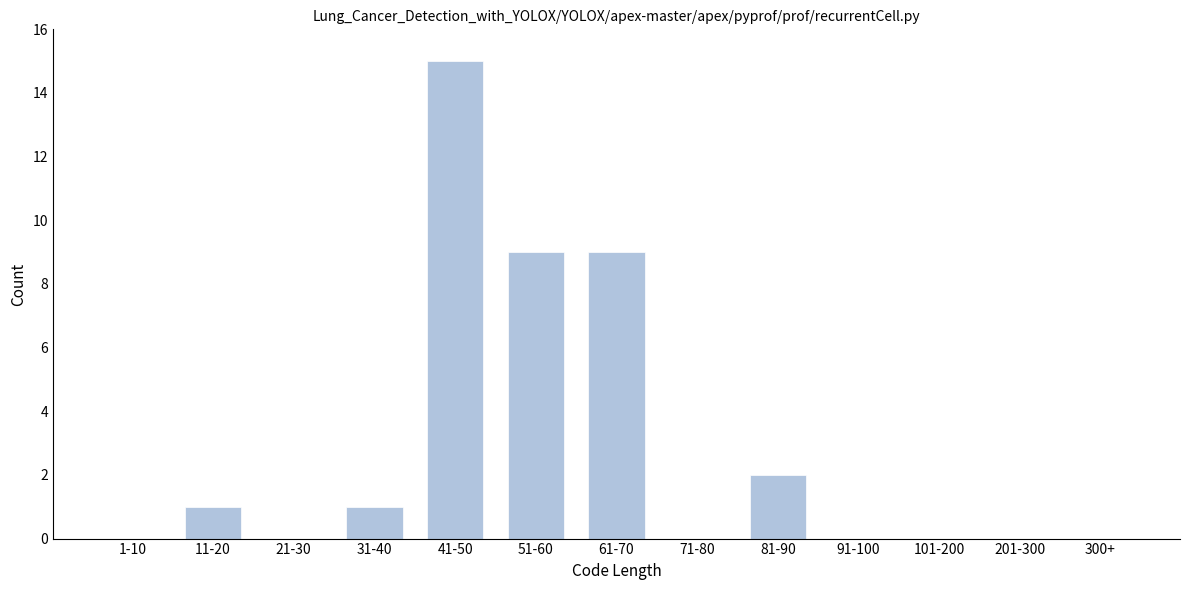

Reading left to right, transcribe all the data shown in this chart.

1-10=0	11-20=1	21-30=0	31-40=1	41-50=15	51-60=9	61-70=9	71-80=0	81-90=2	91-100=0	101-200=0	201-300=0	300+=0